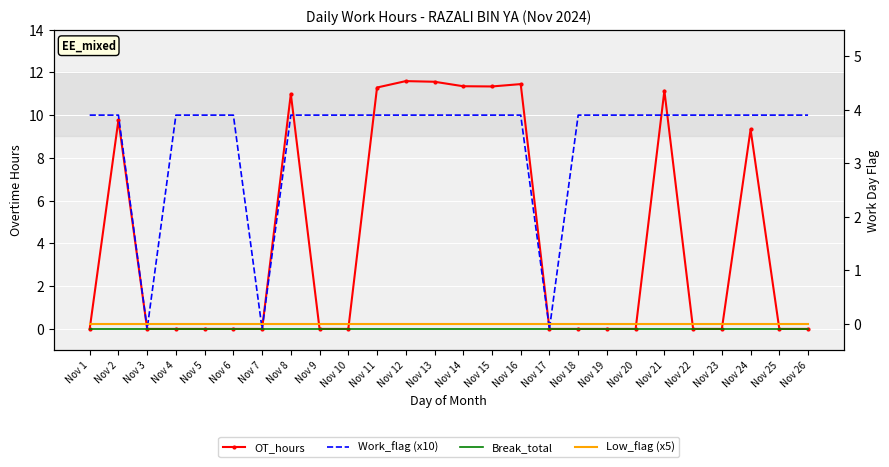

Which series has the largest range (max minus min)?

OT_hours